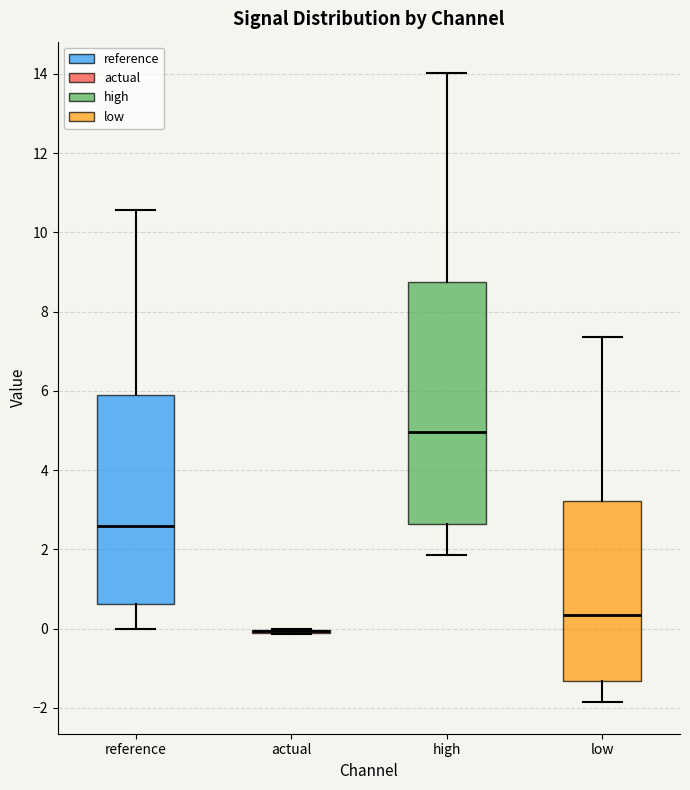

Reading left to right, transcribe this box plot: for each box, give where its median line is, the range the box spans, and where its two whiskers end, as read against the y-axis. The values are not printed on the chart, so give them approximately, as read against the axis.

reference: median 2.6, box 0.6 to 5.8, whiskers 0.0 to 10.6
actual: box collapsed to a line at 0.0, whiskers -0.2 to 0.0
high: median 5.0, box 2.6 to 8.8, whiskers 1.8 to 14.0
low: median 0.4, box -1.4 to 3.2, whiskers -1.8 to 7.4